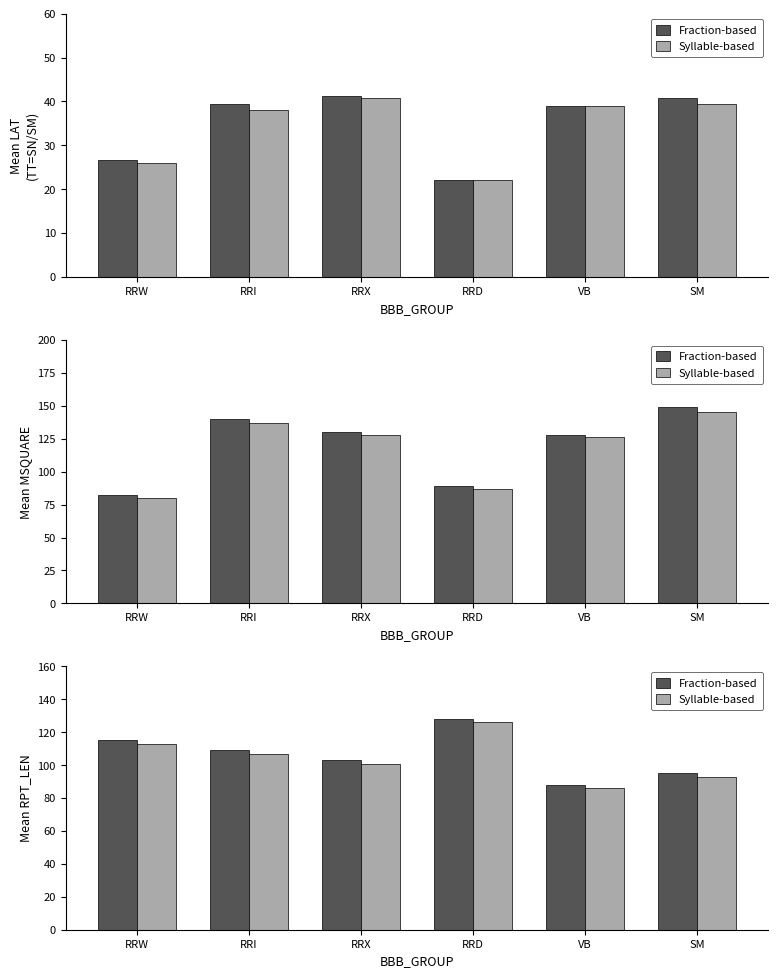

Rank the categories by Syllable-based value from lowest to highest.

VB, SM, RRX, RRI, RRW, RRD